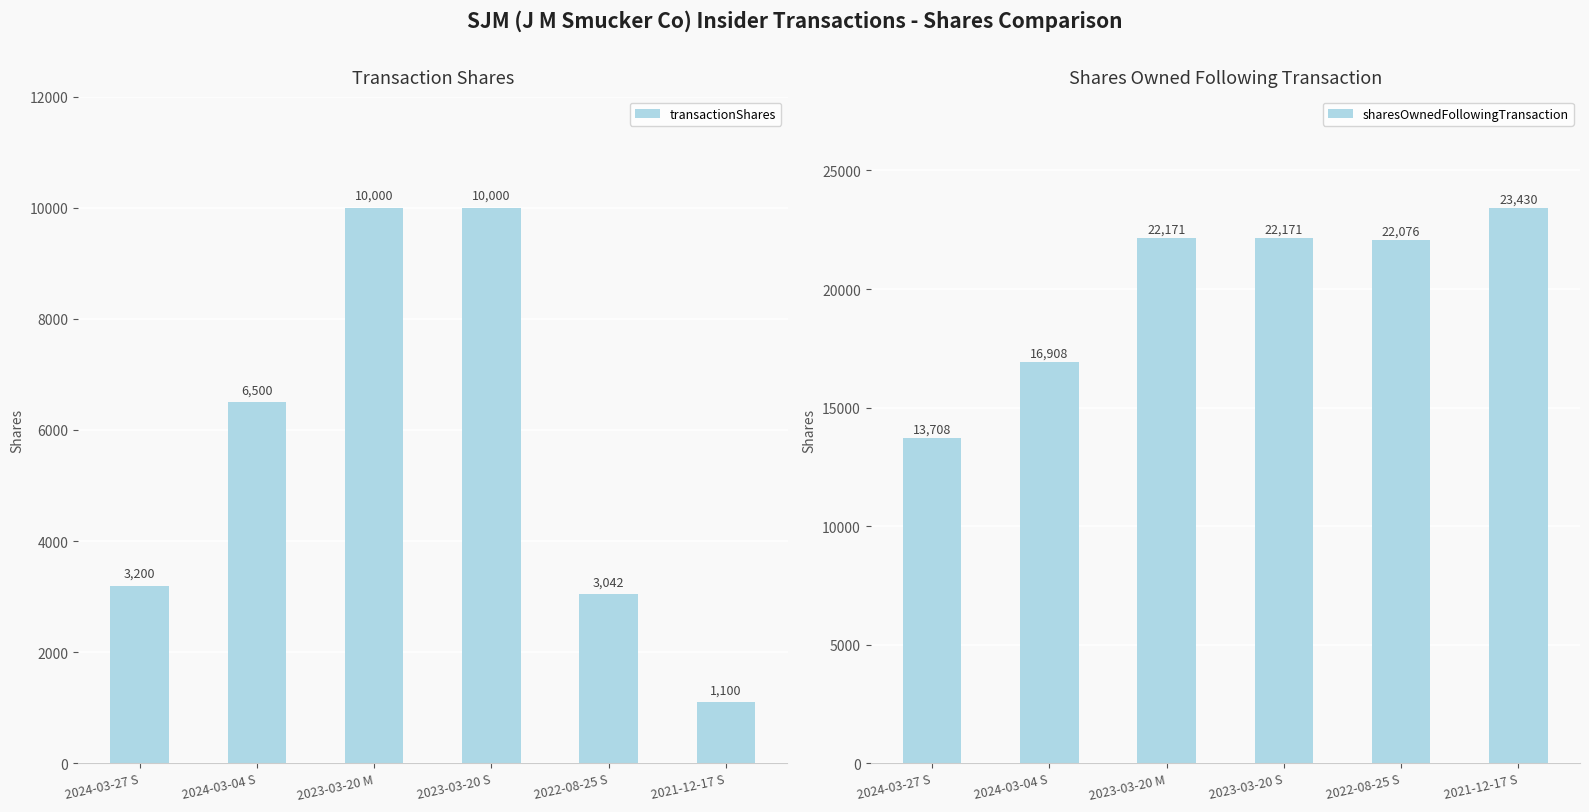

Which has a higher value, 2024-03-04 S or 2023-03-20 S?

2023-03-20 S